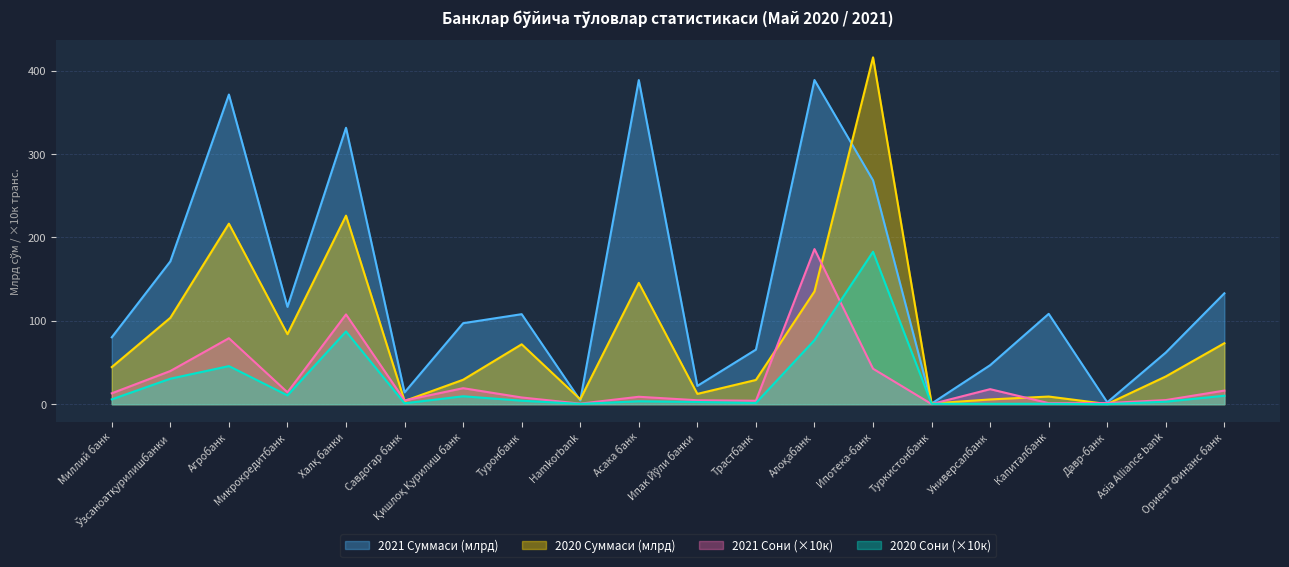

Reading right to left, list all the values displayed in this chart.

2020 Сони: Ориент Финанс банк=10.2	Asia Alliance bank=3.0	Давр-банк=0.1	Капиталбанк=0.5	Универсалбанк=0.5	Туркистонбанк=0.5	Ипотека-банк=182.9	Алоқабанк=76.8	Трастбанк=1.4	Ипак Йўли банки=2.6	Асака банк=3.5	Hamkorbank=0.4	Туронбанк=4.2	Қишлоқ Қурилиш банк=9.5	Савдогар банк=1.1	Халқ банки=87.3	Микрокредитбанк=10.6	Агробанк=45.7	Ўзсаноатқурилишбанки=30.6	Миллий банк=5.8
2020 Суммаси (млрд): Ориент Финанс банк=73.2	Asia Alliance bank=33.3	Давр-банк=0.2	Капиталбанк=9.2	Универсалбанк=5.7	Туркистонбанк=0.8	Ипотека-банк=416.1	Алоқабанк=135.3	Трастбанк=29.1	Ипак Йўли банки=12.4	Асака банк=145.6	Hamkorbank=5.9	Туронбанк=71.9	Қишлоқ Қурилиш банк=29.3	Савдогар банк=3.9	Халқ банки=226.2	Микрокредитбанк=84.0	Агробанк=216.6	Ўзсаноатқурилишбанки=103.7	Миллий банк=44.5
2021 Сони: Ориент Финанс банк=16.3	Asia Alliance bank=4.9	Давр-банк=1.4	Капиталбанк=1.3	Универсалбанк=18.0	Туркистонбанк=0.2	Ипотека-банк=42.6	Алоқабанк=186.1	Трастбанк=4.2	Ипак Йўли банки=4.7	Асака банк=8.9	Hamkorbank=0.7	Туронбанк=8.1	Қишлоқ Қурилиш банк=19.2	Савдогар банк=4.5	Халқ банки=107.7	Микрокредитбанк=14.3	Агробанк=79.2	Ўзсаноатқурилишбанки=39.8	Миллий банк=13.1
2021 Суммаси (млрд): Ориент Финанс банк=133.0	Asia Alliance bank=62.0	Давр-банк=2.2	Капиталбанк=108.4	Универсалбанк=46.8	Туркистонбанк=0.8	Ипотека-банк=268.6	Алоқабанк=388.9	Трастбанк=65.5	Ипак Йўли банки=21.9	Асака банк=388.8	Hamkorbank=4.6	Туронбанк=108.0	Қишлоқ Қурилиш банк=97.2	Савдогар банк=14.2	Халқ банки=331.6	Микрокредитбанк=116.8	Агробанк=371.5	Ўзсаноатқурилишбанки=171.4	Миллий банк=80.3